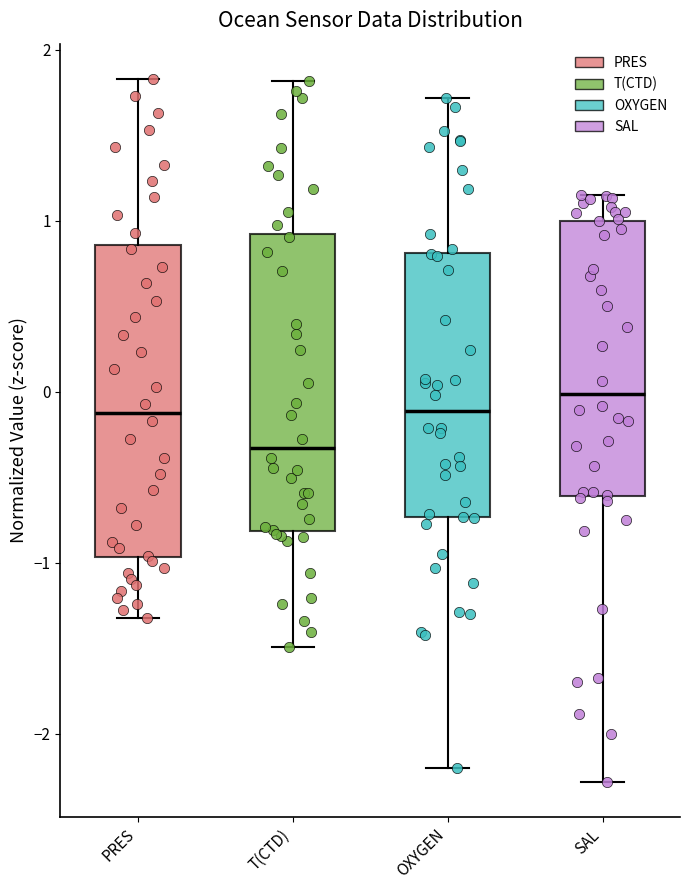

Reading left to right, read every box against the y-axis: the position of its median line, the range the box covers, and the ends of its whiskers. The values are not printed on the chart, so give them approximately, as read against the axis.

PRES: median -0.1, box -1.0 to 0.9, whiskers -1.3 to 1.8
T(CTD): median -0.3, box -0.8 to 0.9, whiskers -1.5 to 1.8
OXYGEN: median -0.1, box -0.7 to 0.8, whiskers -2.2 to 1.7
SAL: median 0.0, box -0.6 to 1.0, whiskers -2.3 to 1.2